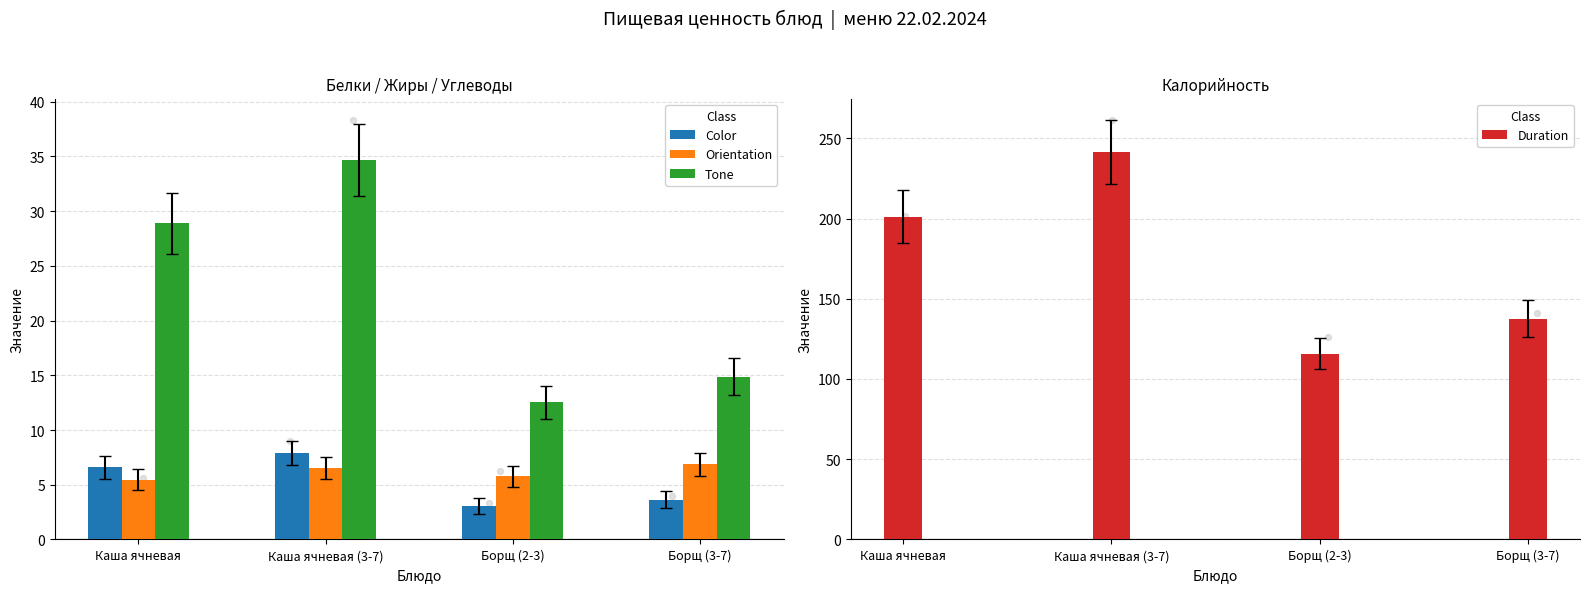

What is the total value across all series at Каша ячневая (3-7)?

290.5